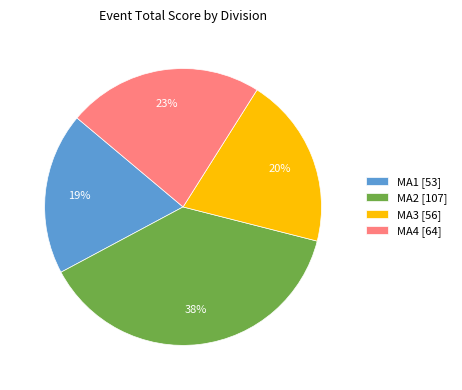

The MA2 slice represents 46% of the pie. True or false?

False